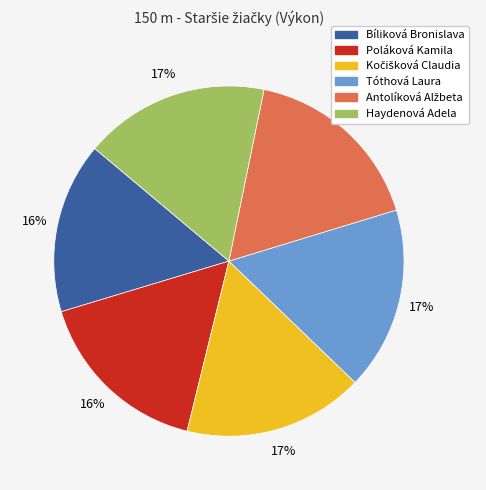

Is there any slice that represents more than half of the pie?

No